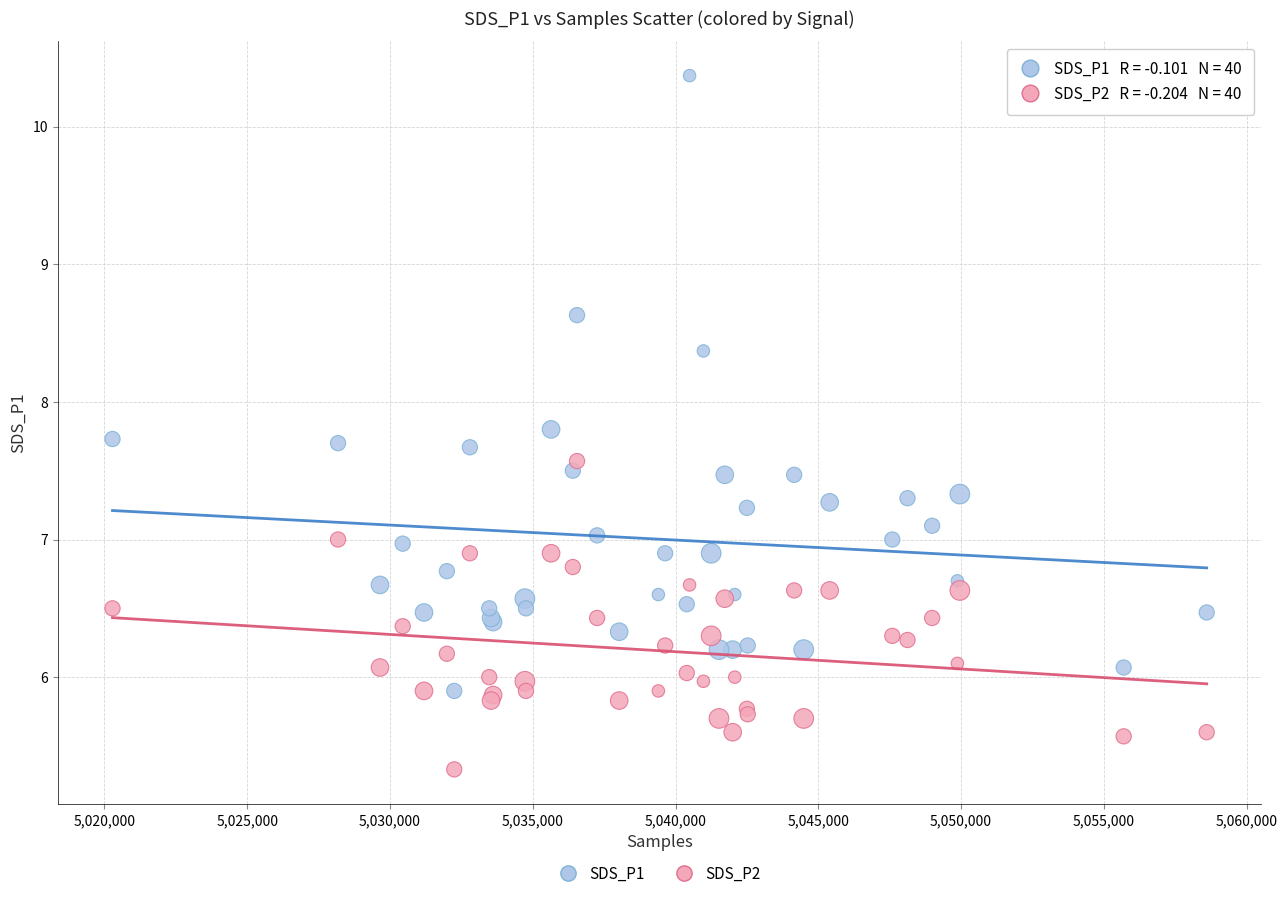

Which series has the widest spread of Y values?

SDS_P1